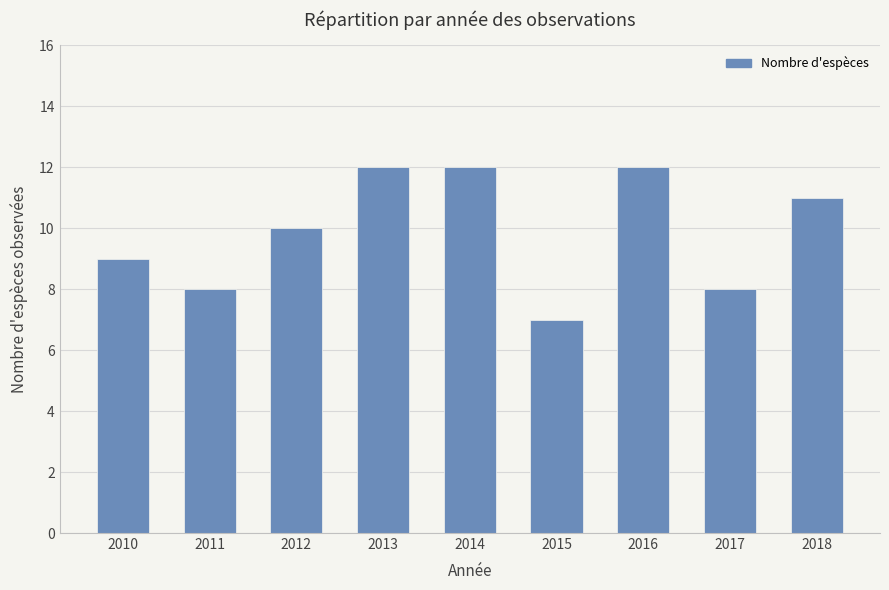

What is the change in value from 2013 to 2017?

-4